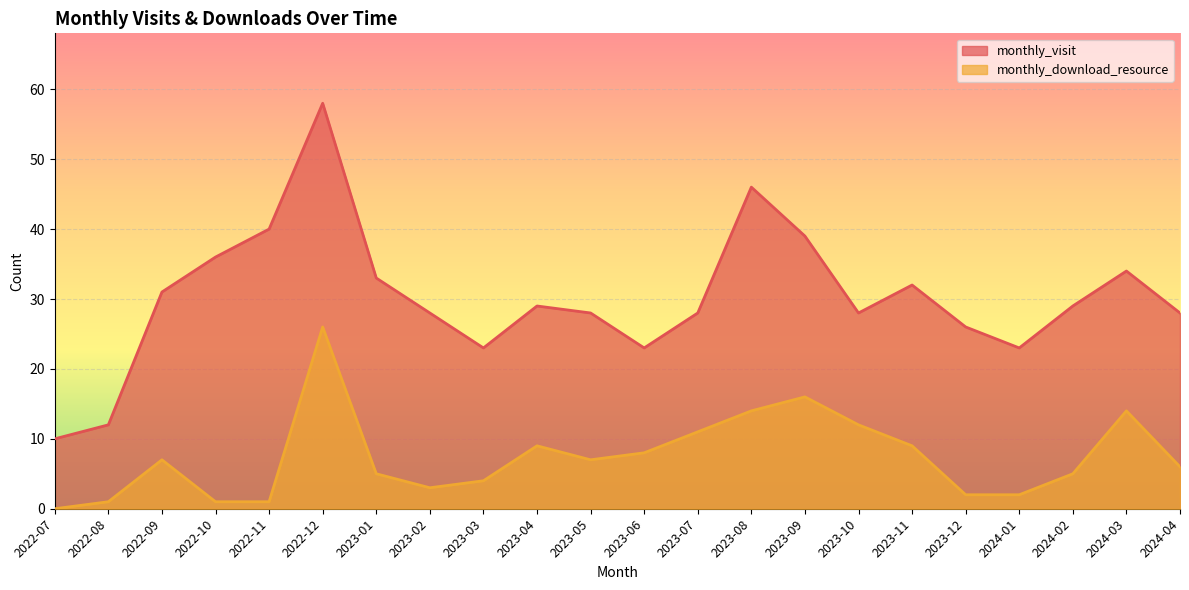

In monthly_download_resource, how many points are higher than both neighbors (excluding endpoints)?

5